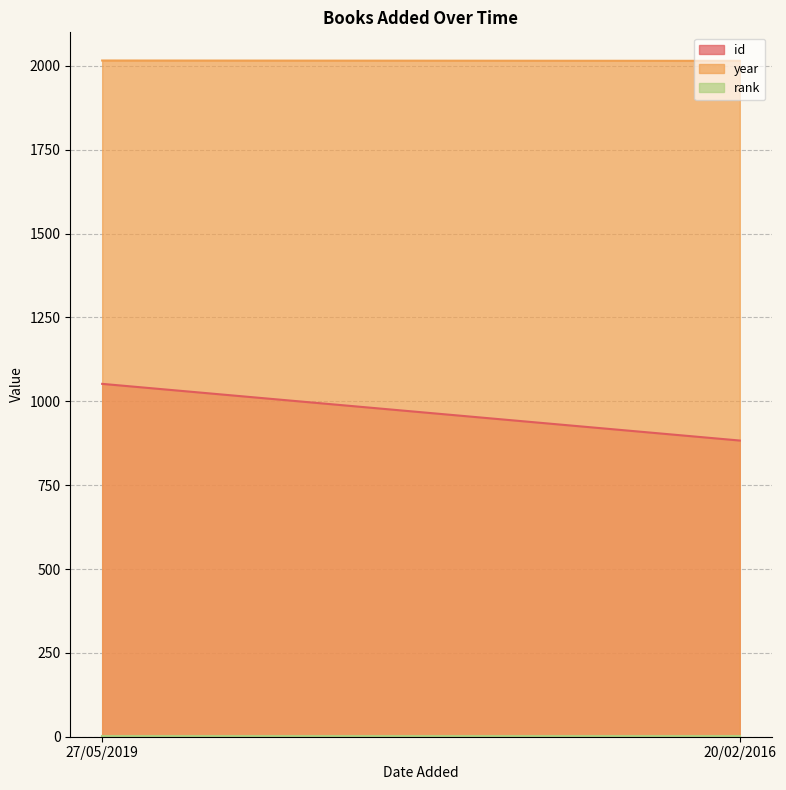

How many distinct data groups are displayed?

3